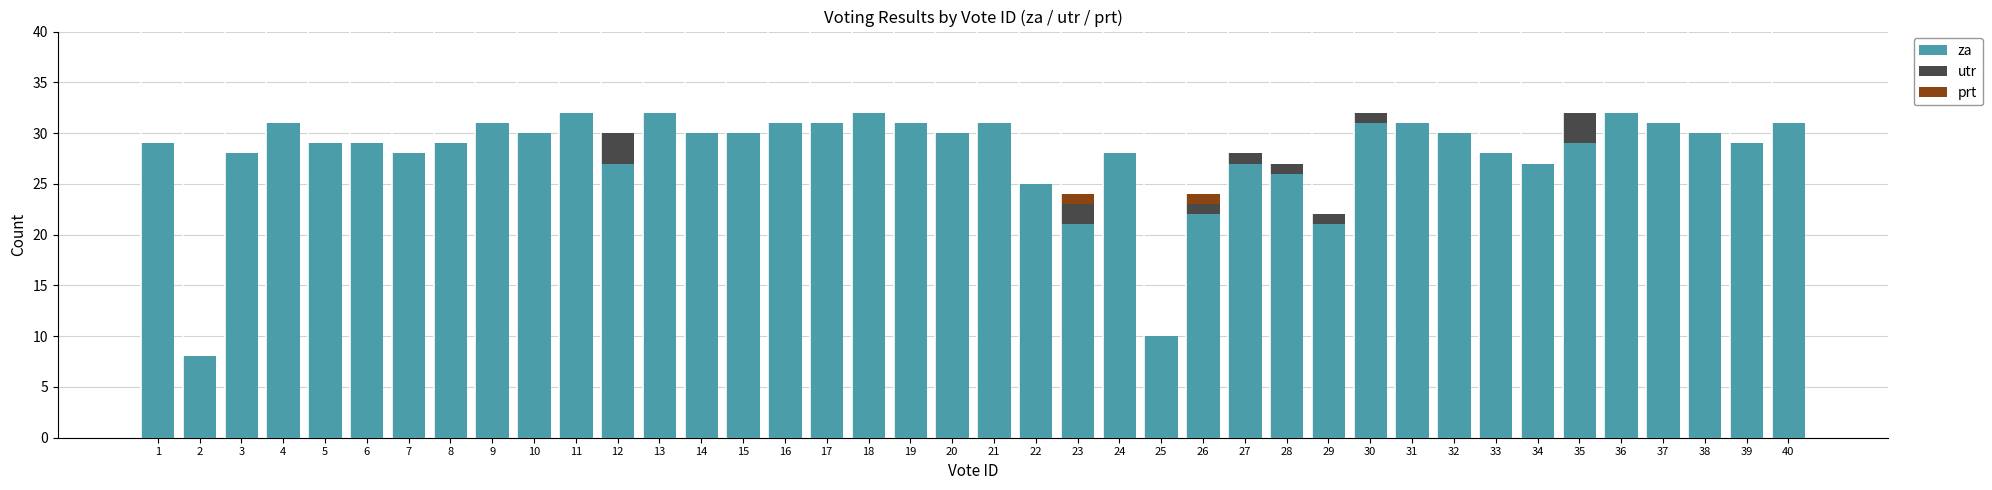

What is the highest value of the za series?

32